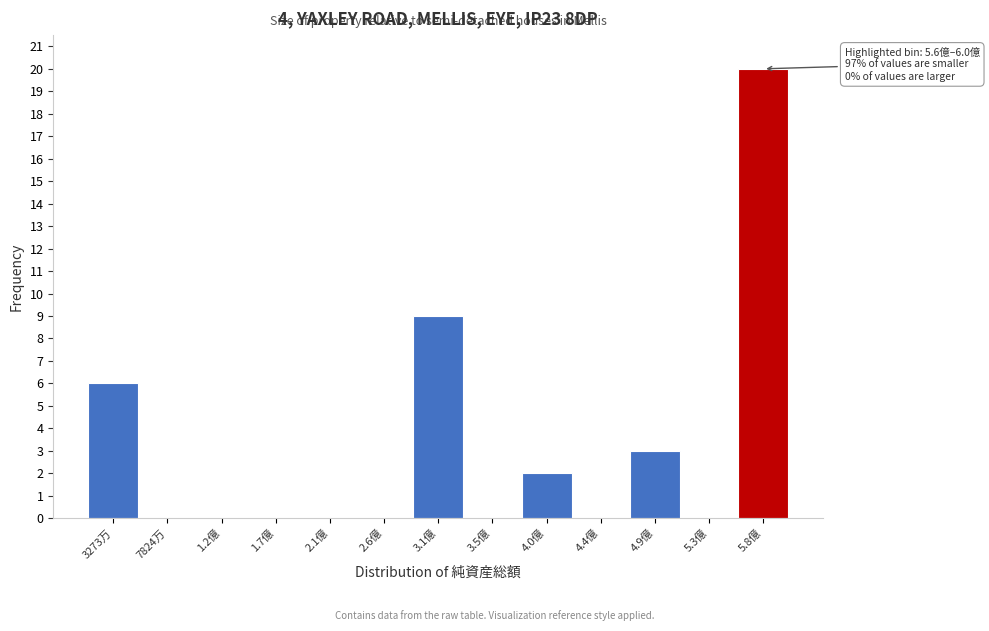

Reading right to left, transcribe all the data shown in this chart.

5.8億=20	5.3億=0	4.9億=3	4.4億=0	4.0億=2	3.5億=0	3.1億=9	2.6億=0	2.1億=0	1.7億=0	1.2億=0	7824万=0	3273万=6